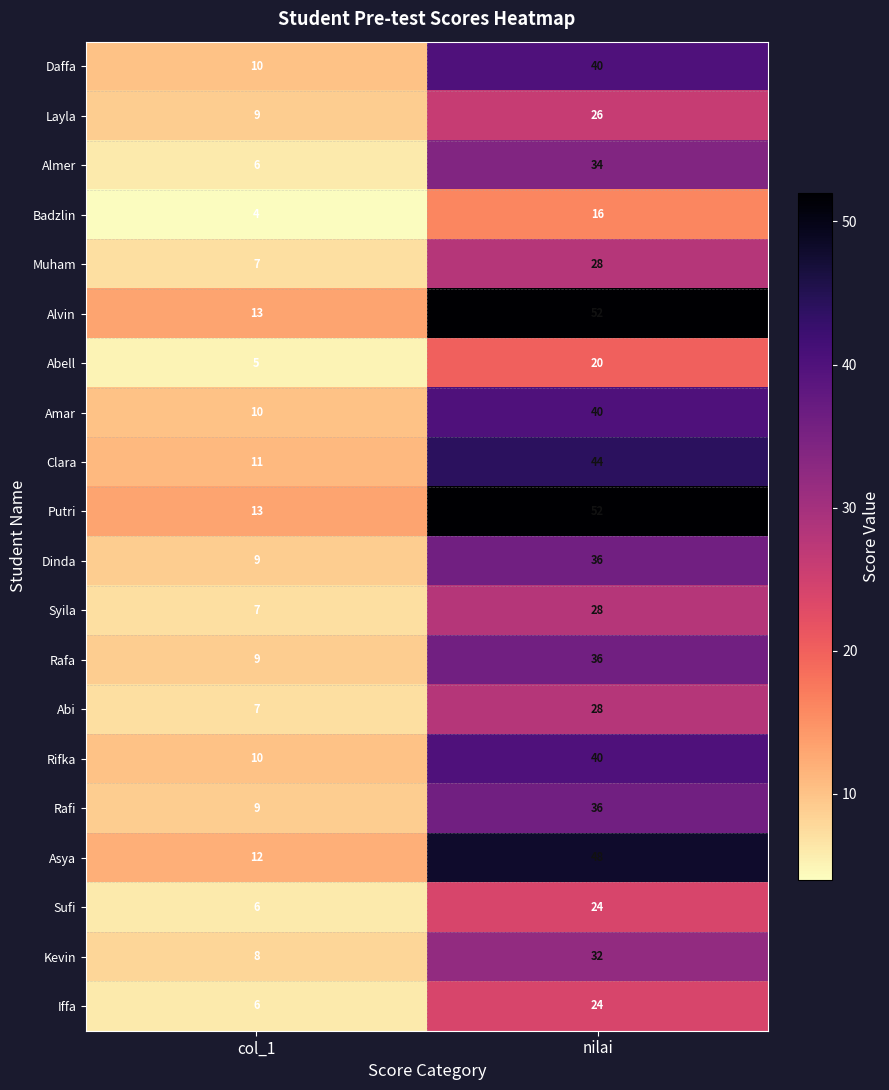

True or false: Dinda has a value of 36 at nilai.

True